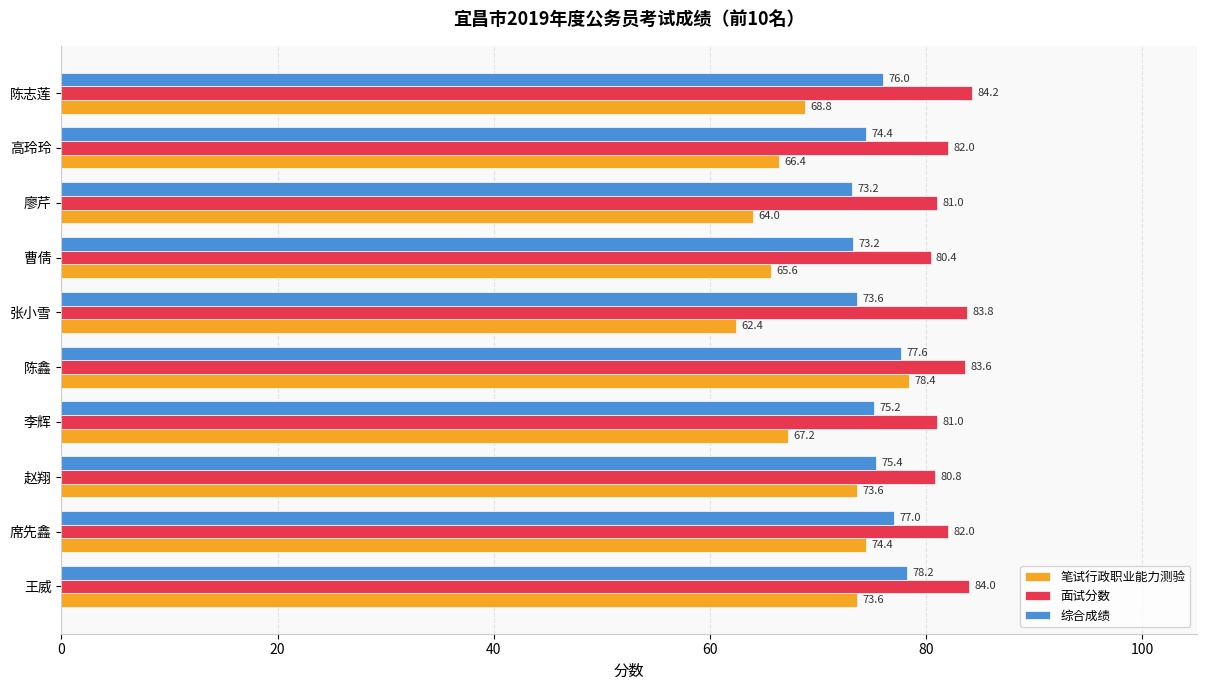

What is the spread (max minus min) of values at 陈鑫?

6.0